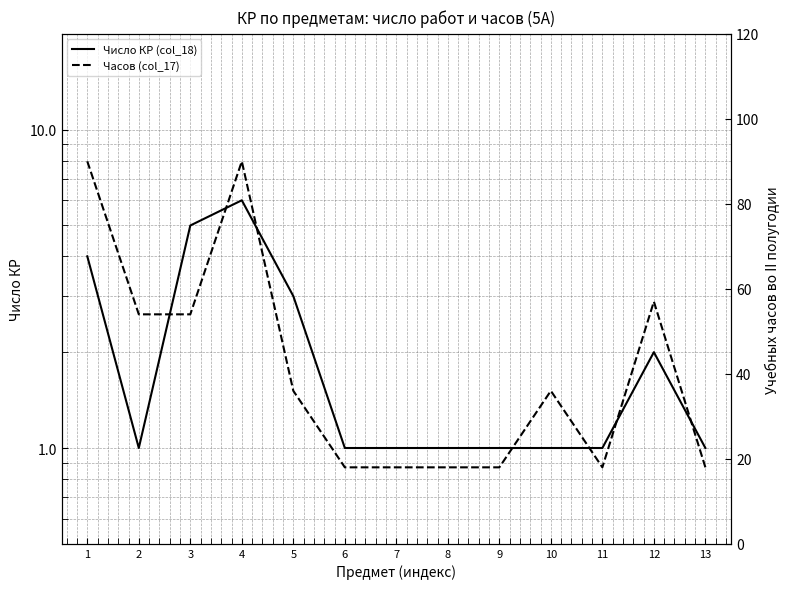

Which category has the lowest value across all series?

2